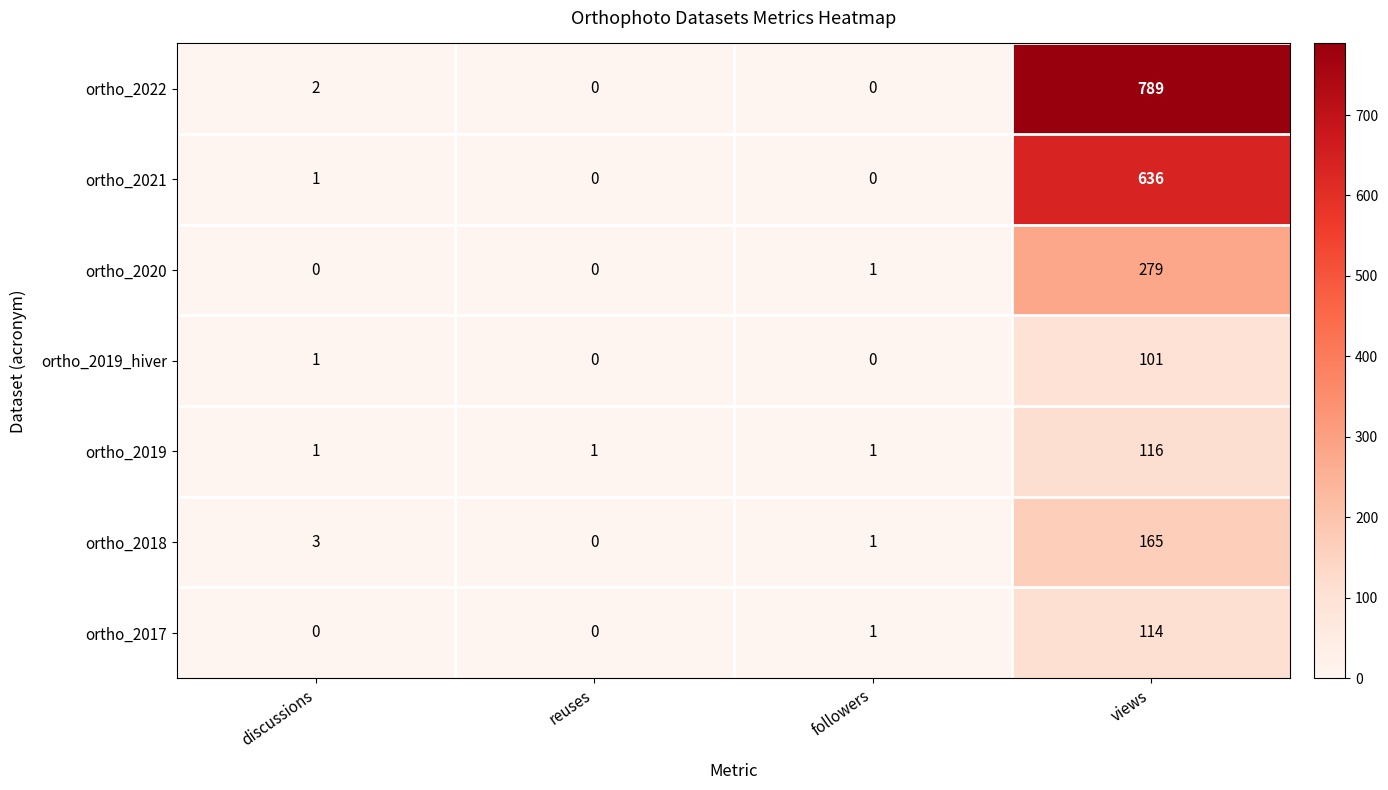

Reading right to left, extract all data points from this chart.

ortho_2022: views=789	followers=0	reuses=0	discussions=2
ortho_2021: views=636	followers=0	reuses=0	discussions=1
ortho_2020: views=279	followers=1	reuses=0	discussions=0
ortho_2019_hiver: views=101	followers=0	reuses=0	discussions=1
ortho_2019: views=116	followers=1	reuses=1	discussions=1
ortho_2018: views=165	followers=1	reuses=0	discussions=3
ortho_2017: views=114	followers=1	reuses=0	discussions=0